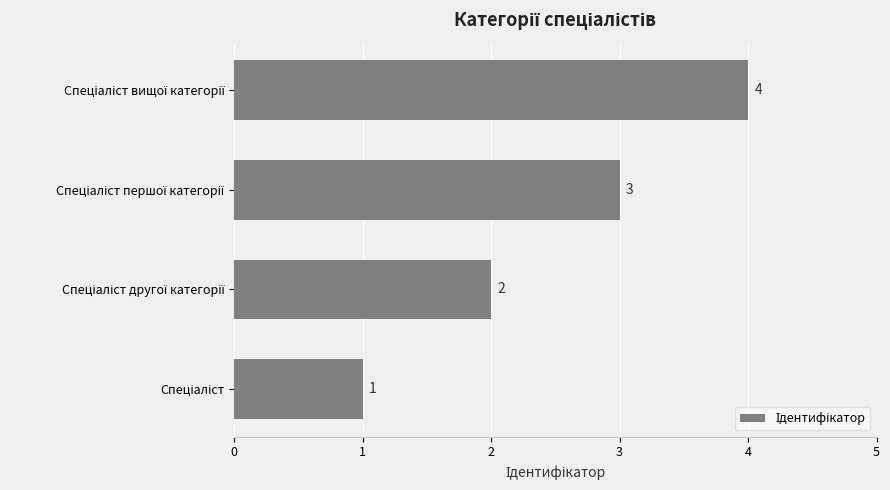

What is the greatest value displayed?

4